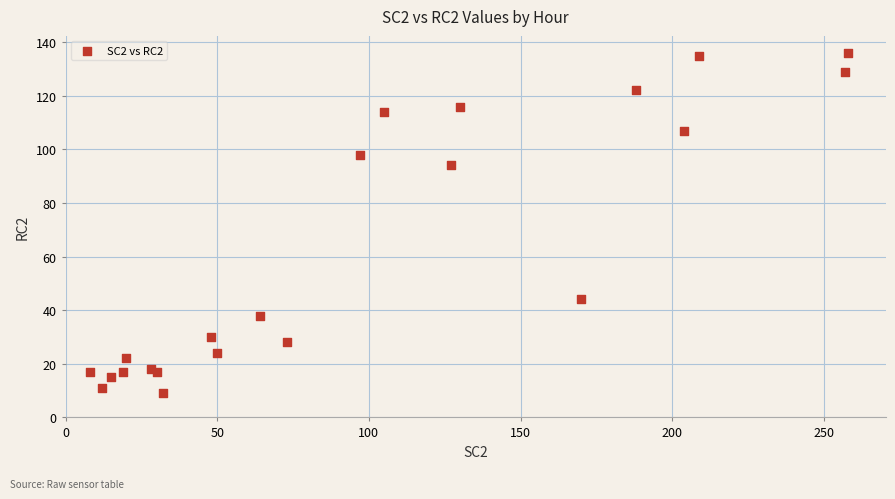

What Y value in the scatter plot is closest to 72?

94